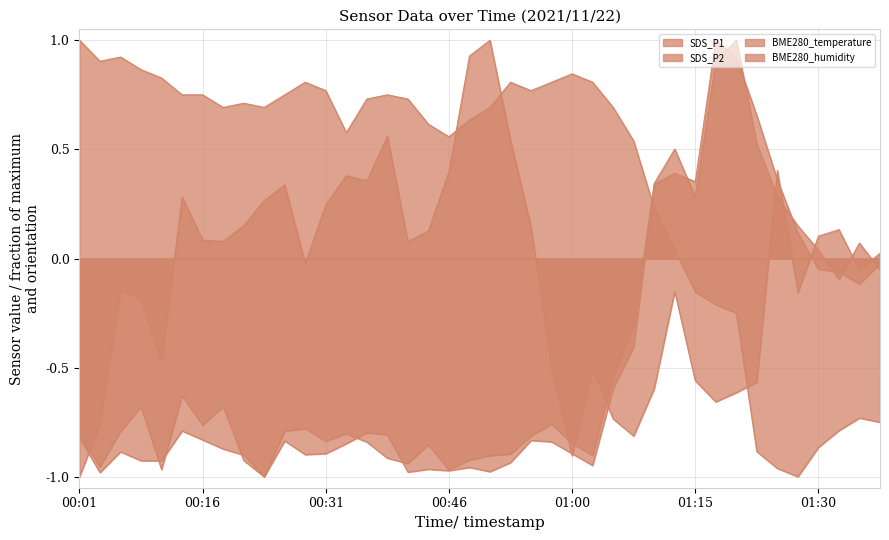

At how many categories does at least one series exceed 0?

40